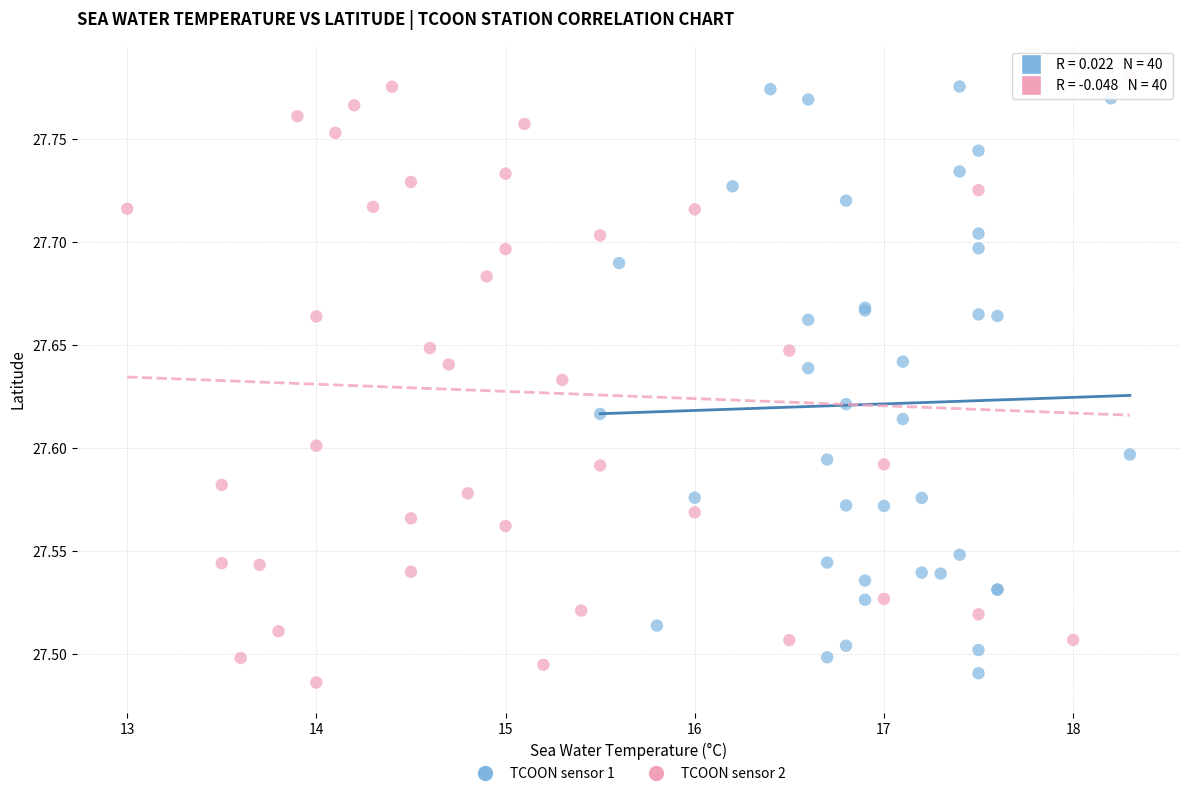

Which series contains the lowest Y value?

TCOON sensor 2